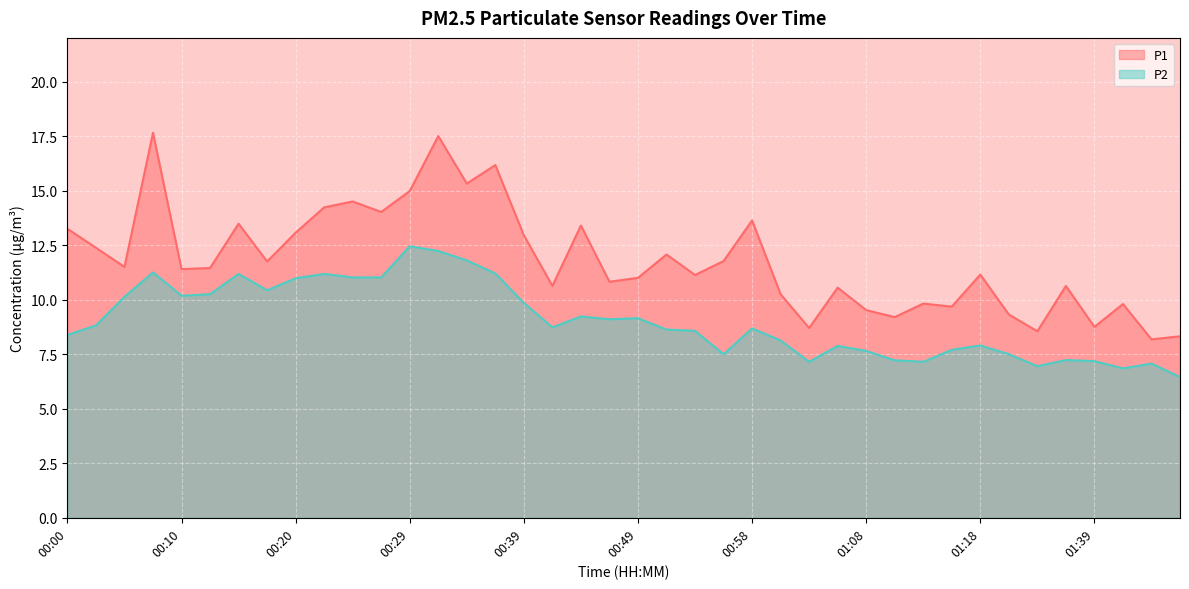

What position from the left is 26?

27